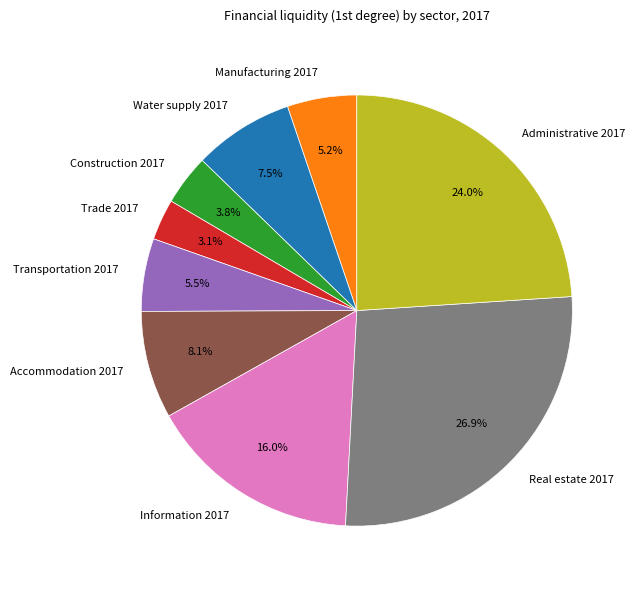

Does Information 2017 account for over 50% of the chart?

No